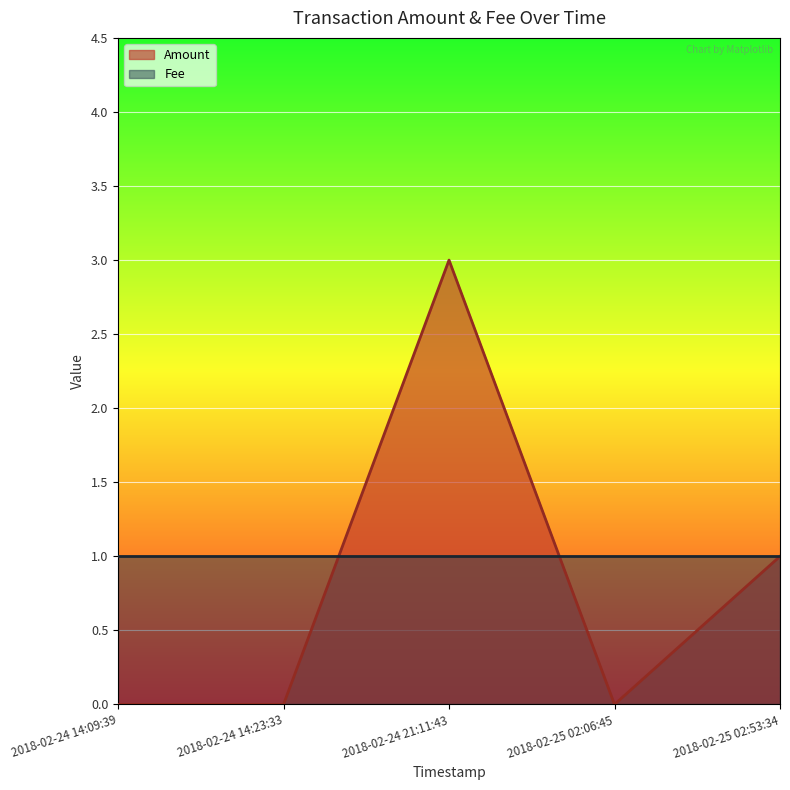

Reading right to left, list all the values displayed in this chart.

1	0	3	0	0